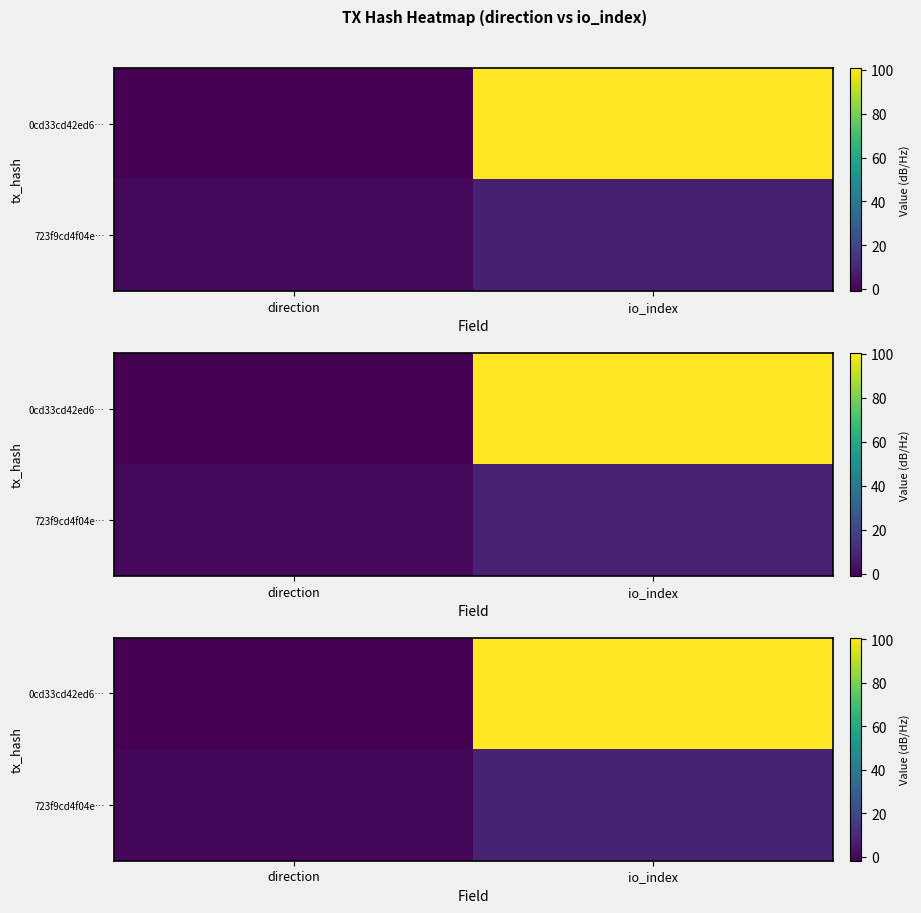

Between io_index and direction, which is larger?

io_index